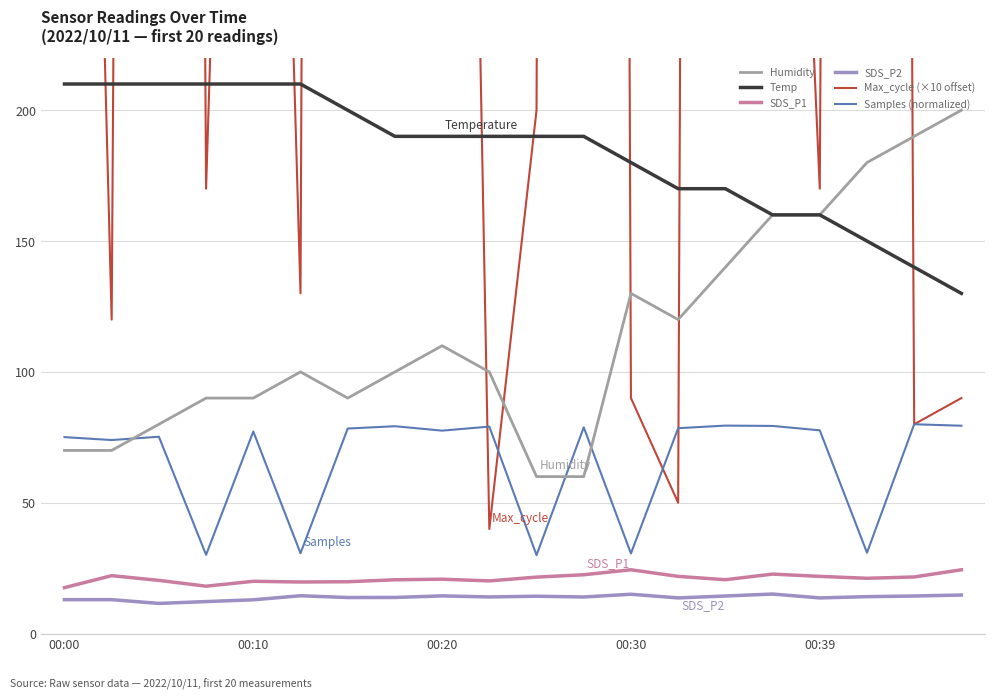

True or false: Samples (normalized) has more than 1 interior local peaks.

True